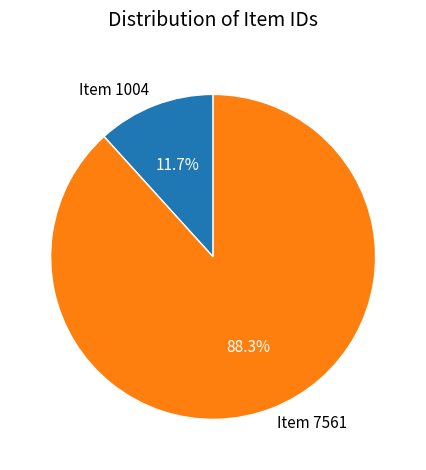

What percentage is NOT represented by Item 1004?

88.3%